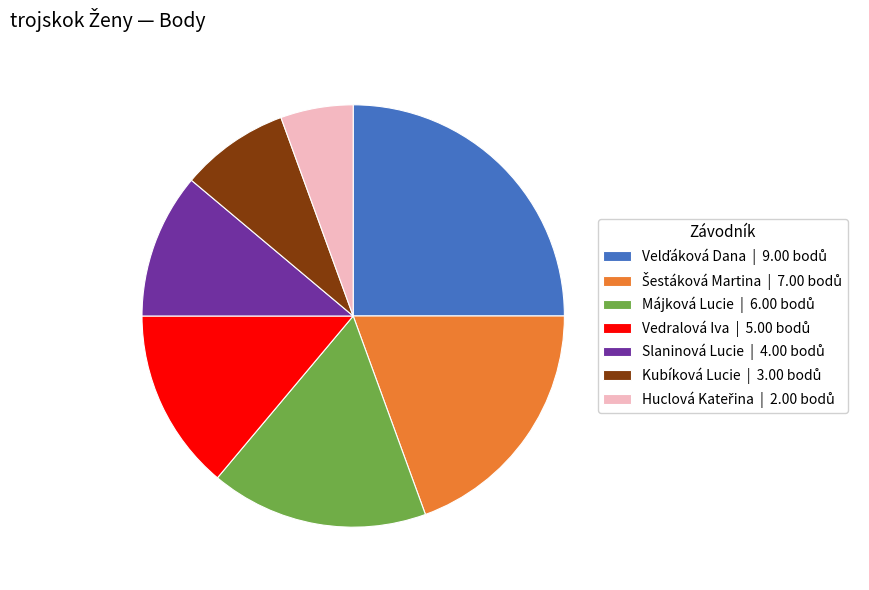

Does any single category account for the majority?

No